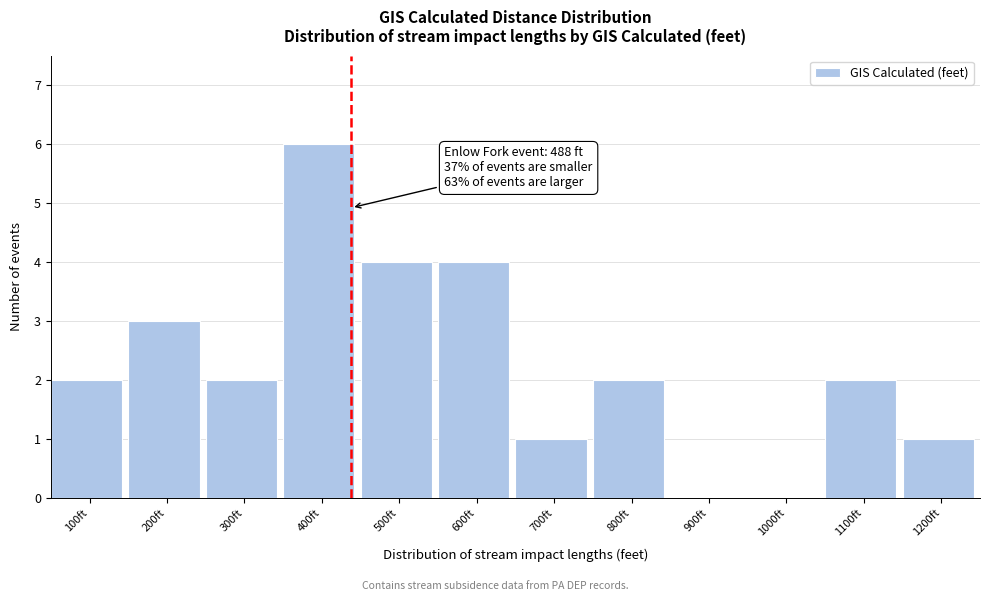

Reading left to right, list all the values displayed in this chart.

100ft=2	200ft=3	300ft=2	400ft=6	500ft=4	600ft=4	700ft=1	800ft=2	900ft=0	1000ft=0	1100ft=2	1200ft=1